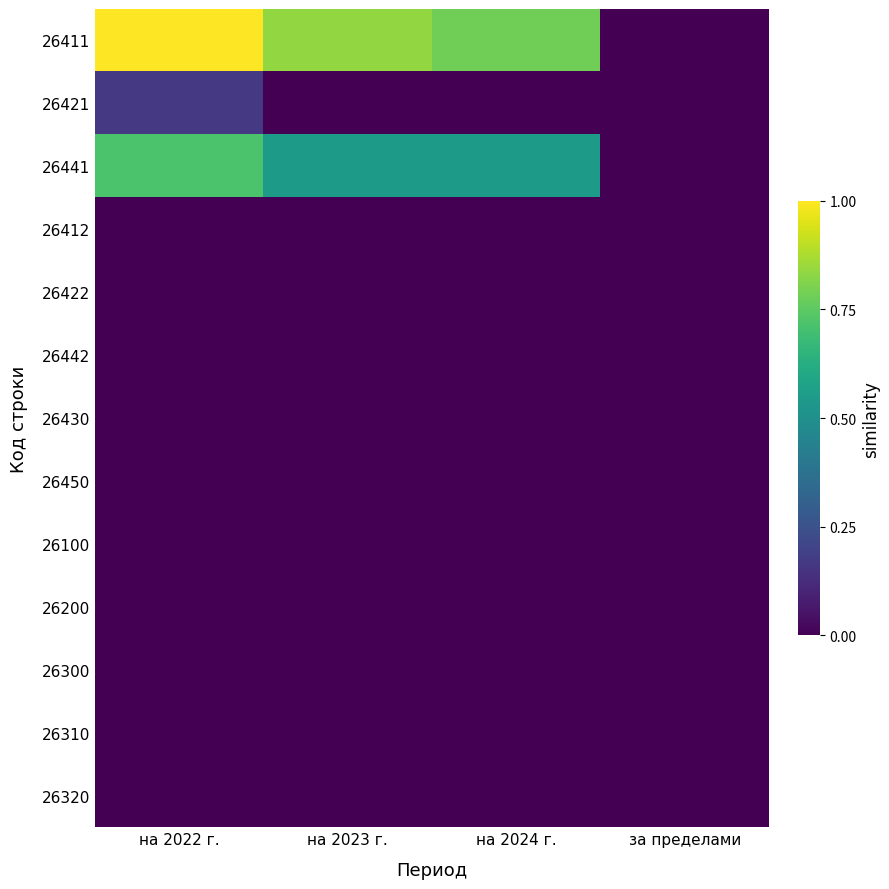

Which series changed the most between на 2022 г. and за пределами?

26411